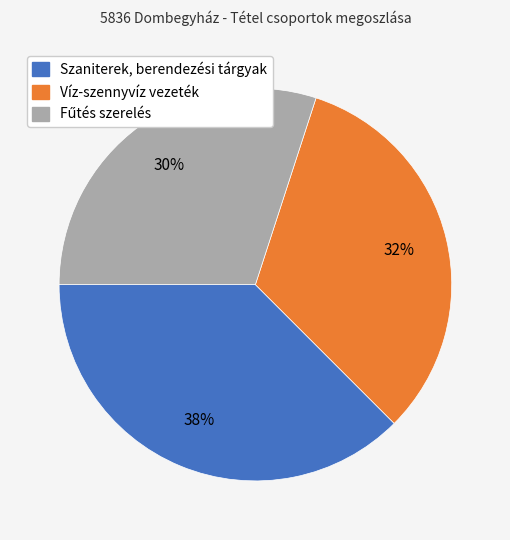

The Víz-szennyvíz vezeték slice represents 21% of the pie. True or false?

False